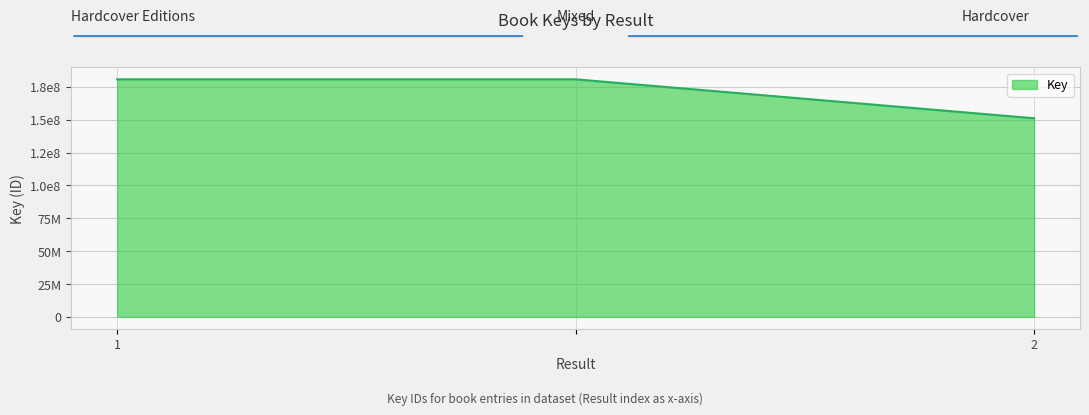

Is this an area chart (filled region under the line)?

Yes